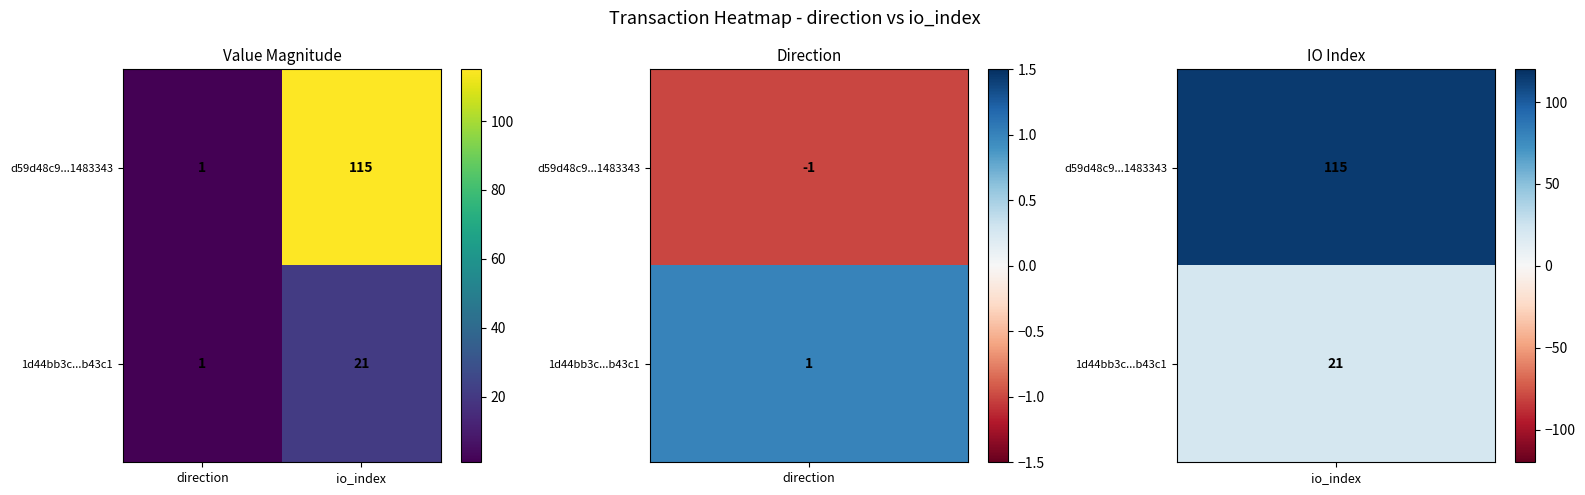

Reading right to left, what are all the values shown in this chart?

d59d48c9...1483343: 115	1
1d44bb3c...b43c1: 21	1